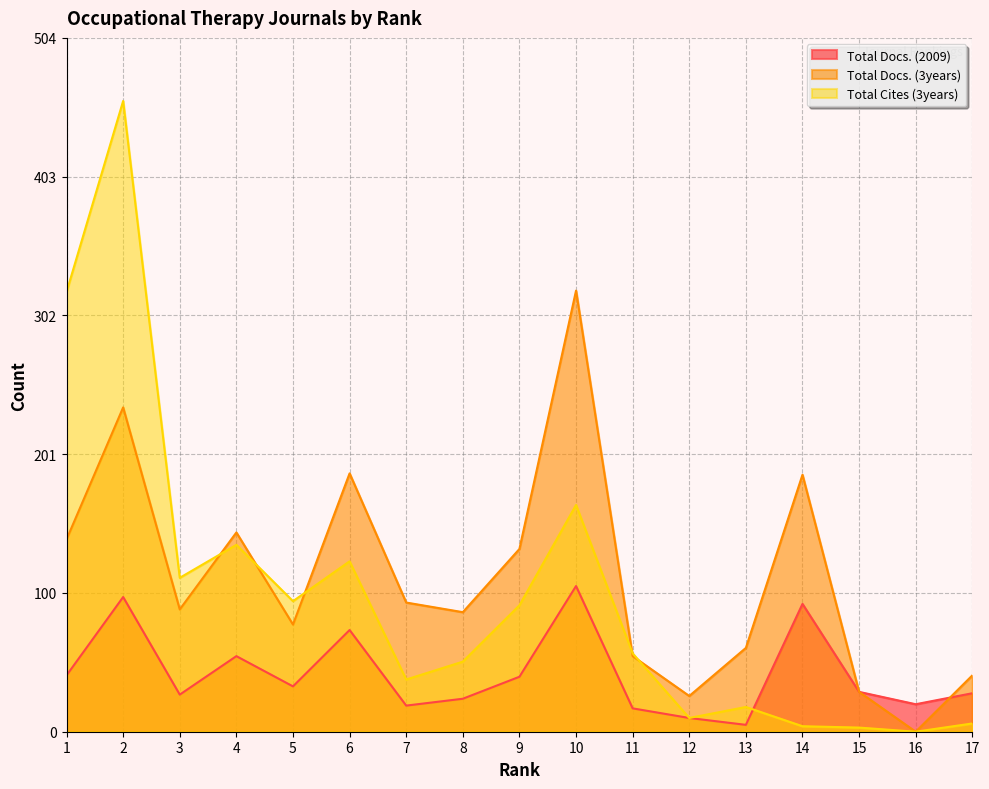

List the series in order of their peak value, lowest first.

Total Docs. (2009), Total Docs. (3years), Total Cites (3years)